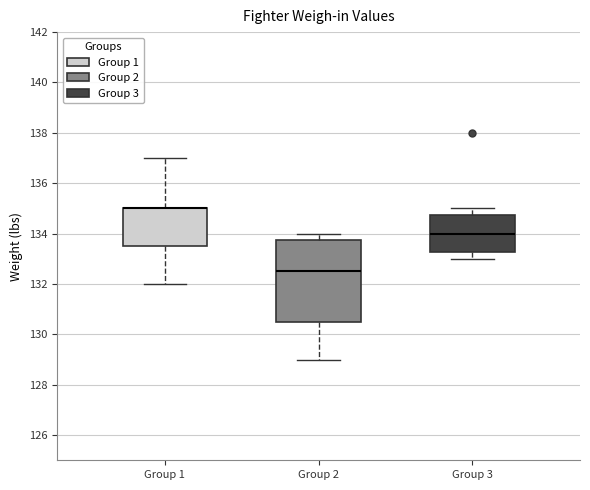

Reading left to right, transcribe this box plot: for each box, give where its median line is, the range the box spans, and where its two whiskers end, as read against the y-axis. The values are not printed on the chart, so give them approximately, as read against the axis.

Group 1: median 135.0 (drawn on the box's upper edge), box 133.6 to 135.0, whiskers 132.0 to 137.0
Group 2: median 132.6, box 130.6 to 133.8, whiskers 129.0 to 134.0
Group 3: median 134.0, box 133.2 to 134.8, whiskers 133.0 to 135.0